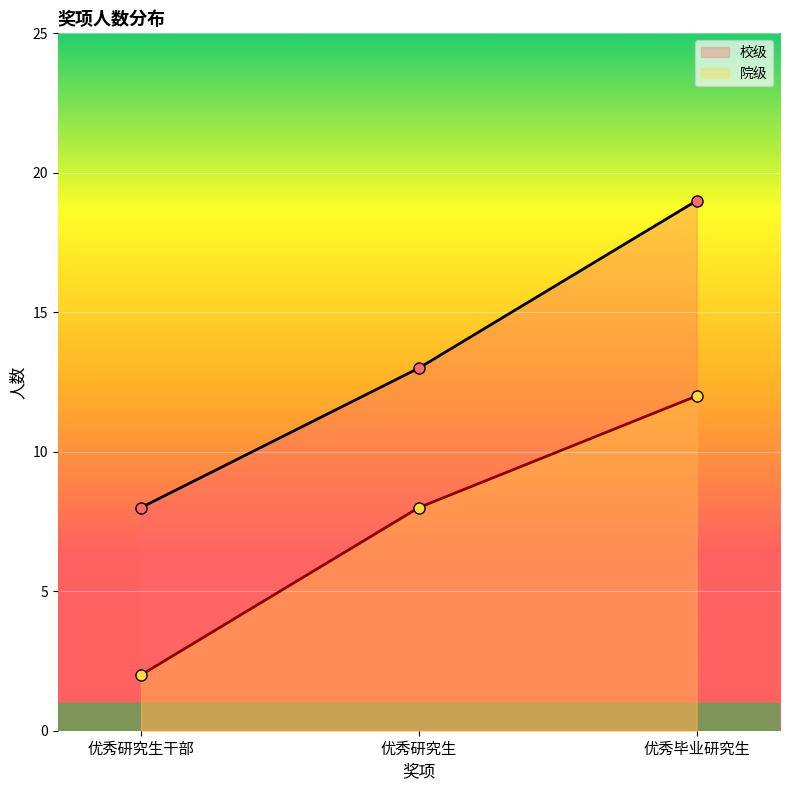

At which category is the sum across all series the highest?

优秀毕业研究生